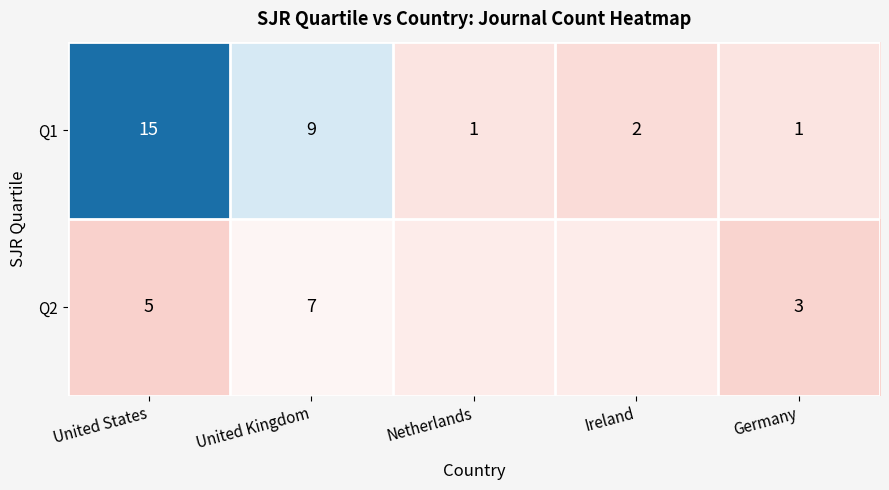

What is the sum of all Q1 values?

28